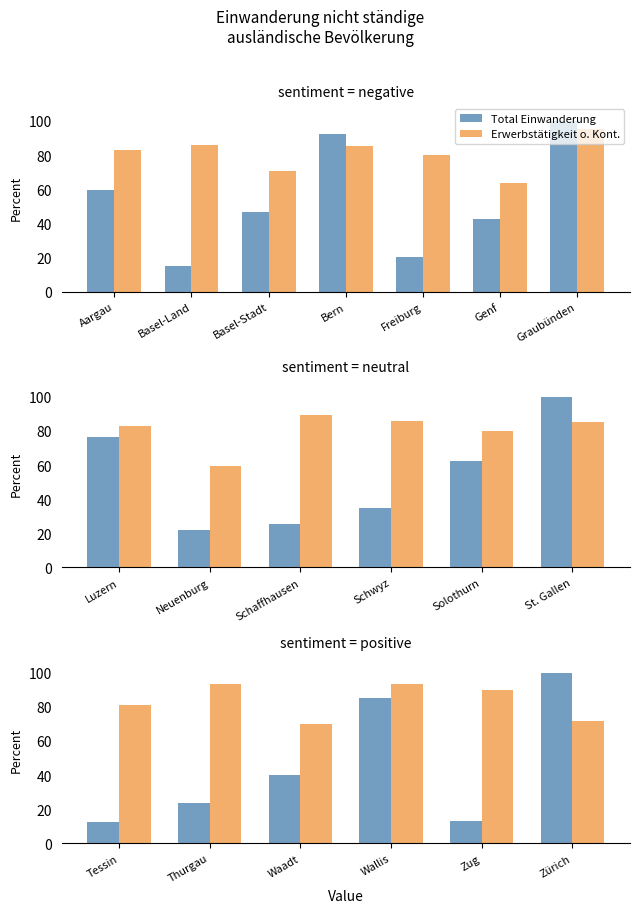

What is the maximum value shown in the chart?

100.0